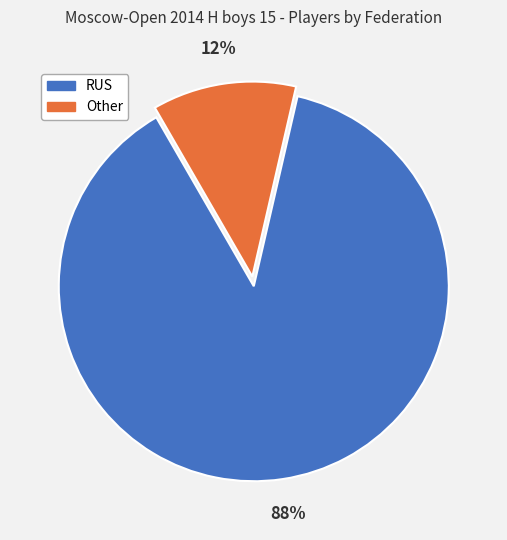

What is the majority slice?

RUS